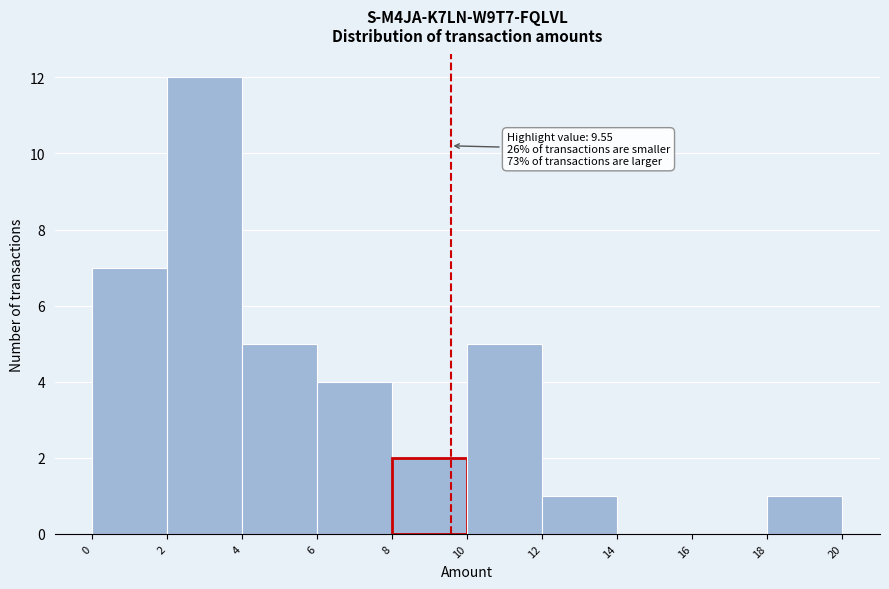

Which range on the x-axis has the tallest bar?

2 to 4